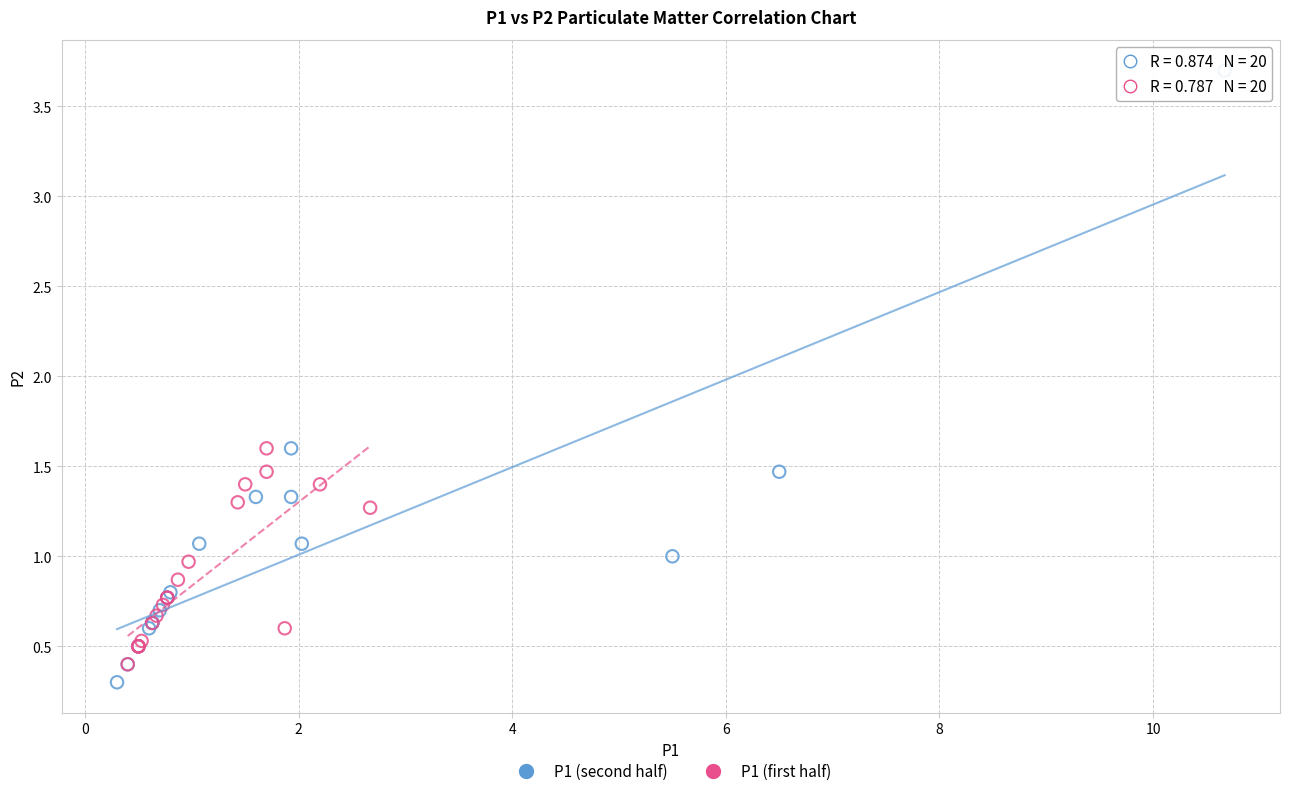

Which series has the largest Y range (max minus min)?

P1 (second half)